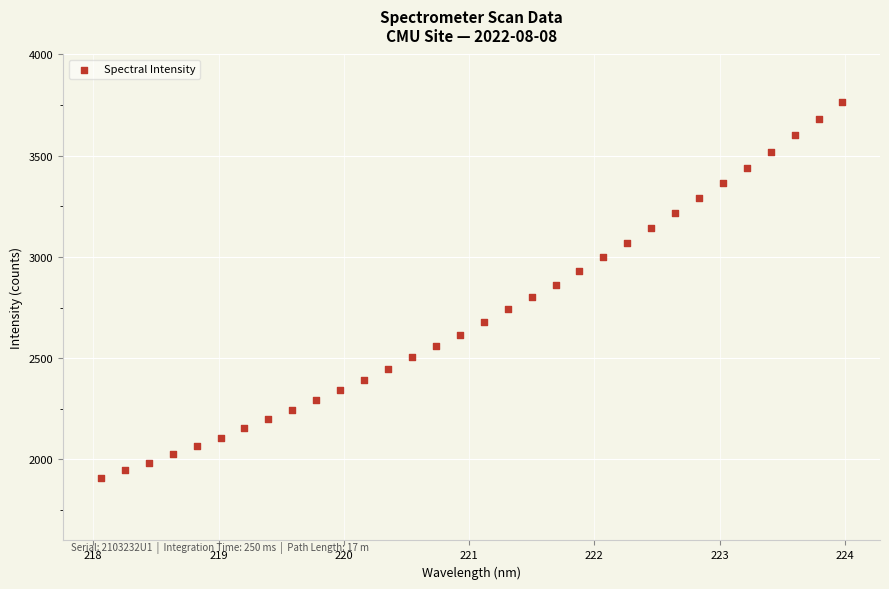

What is the range of Y values (max minus min)?

1857.0